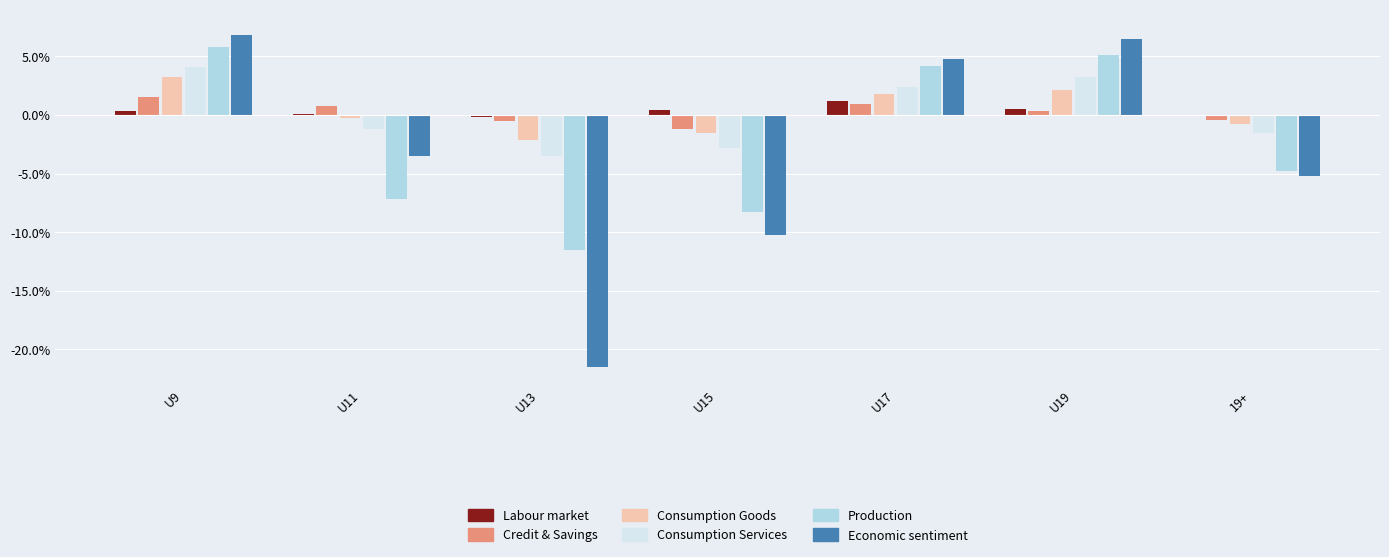

What is the difference between the Credit & Savings values at U13 and U17?

1.4